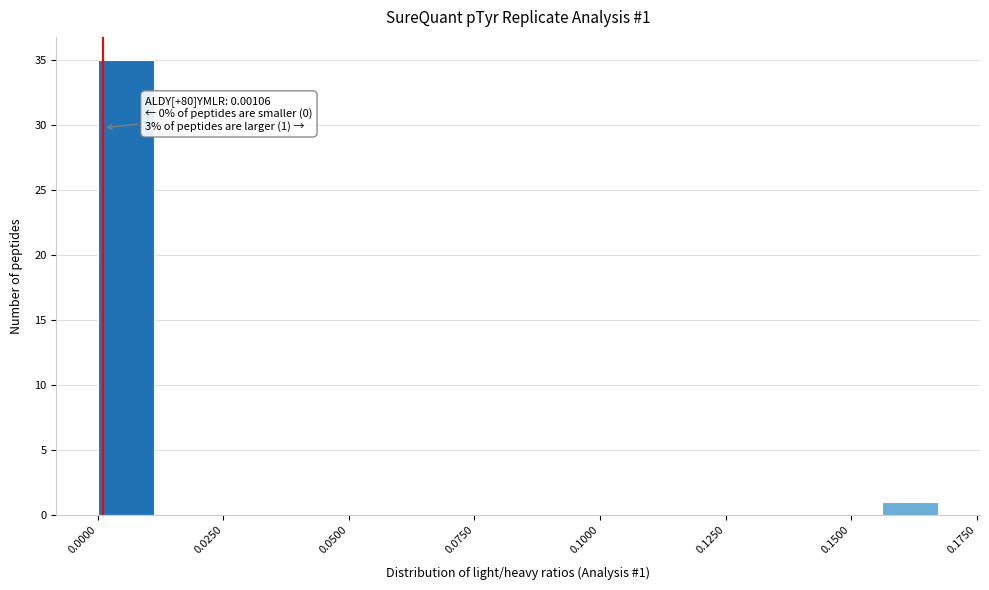

Around what value on the x-axis is the tallest bar? Give the approximate position of its centre, as read against the axis.

0.005